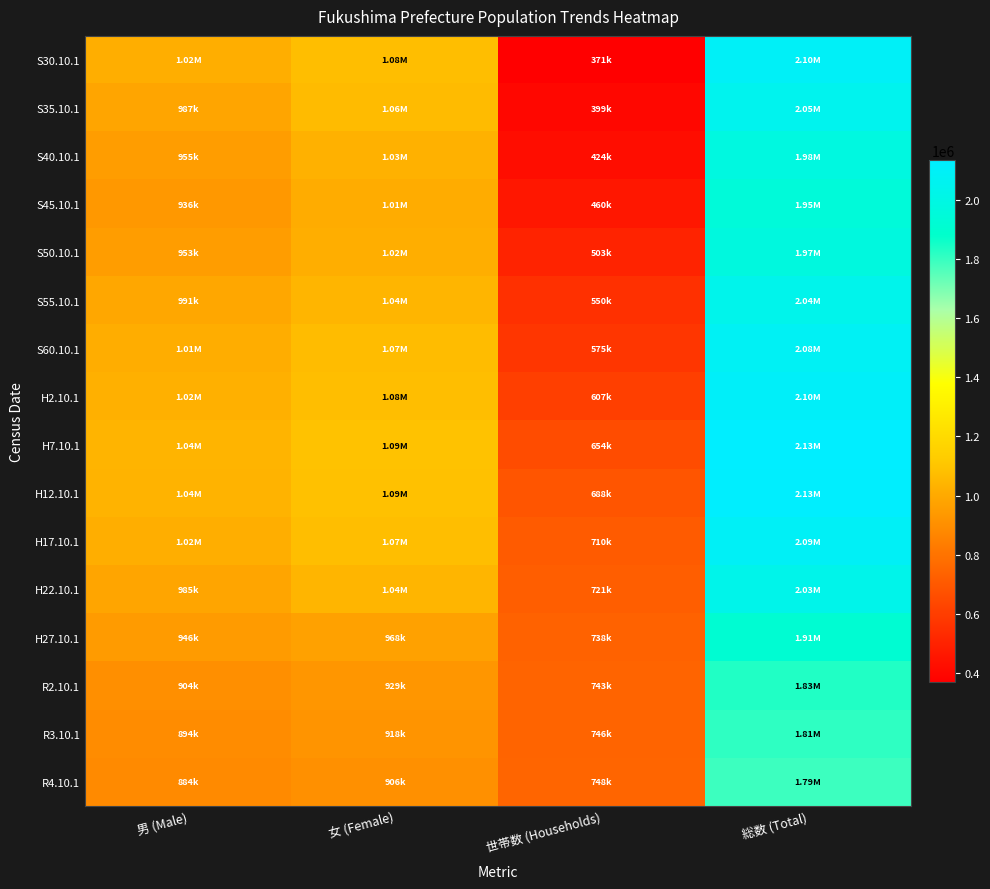

Reading left to right, list all the values displayed in this chart.

S30.10.1: 男 (Male)=1016756	女 (Female)=1078481	世帯数 (Households)=370577	総数 (Total)=2095237
S35.10.1: 男 (Male)=986836	女 (Female)=1064301	世帯数 (Households)=398636	総数 (Total)=2051137
S40.10.1: 男 (Male)=954988	女 (Female)=1028766	世帯数 (Households)=424249	総数 (Total)=1983754
S45.10.1: 男 (Male)=936202	女 (Female)=1009875	世帯数 (Households)=459932	総数 (Total)=1946077
S50.10.1: 男 (Male)=953449	女 (Female)=1017167	世帯数 (Households)=502786	総数 (Total)=1970616
S55.10.1: 男 (Male)=990575	女 (Female)=1044697	世帯数 (Households)=550442	総数 (Total)=2035272
S60.10.1: 男 (Male)=1012456	女 (Female)=1067848	世帯数 (Households)=574968	総数 (Total)=2080304
H2.10.1: 男 (Male)=1024354	女 (Female)=1079704	世帯数 (Households)=606936	総数 (Total)=2104058
H7.10.1: 男 (Male)=1042030	女 (Female)=1091562	世帯数 (Households)=653814	総数 (Total)=2133592
H12.10.1: 男 (Male)=1037787	女 (Female)=1089148	世帯数 (Households)=687828	総数 (Total)=2126935
H17.10.1: 男 (Male)=1016724	女 (Female)=1074595	世帯数 (Households)=709644	総数 (Total)=2091319
H22.10.1: 男 (Male)=984682	女 (Female)=1044382	世帯数 (Households)=720794	総数 (Total)=2029064
H27.10.1: 男 (Male)=945660	女 (Female)=968379	世帯数 (Households)=737598	総数 (Total)=1914039
R2.10.1: 男 (Male)=903864	女 (Female)=929288	世帯数 (Households)=742911	総数 (Total)=1833152
R3.10.1: 男 (Male)=893842	女 (Female)=918216	世帯数 (Households)=745518	総数 (Total)=1812058
R4.10.1: 男 (Male)=883901	女 (Female)=906458	世帯数 (Households)=748116	総数 (Total)=1790359